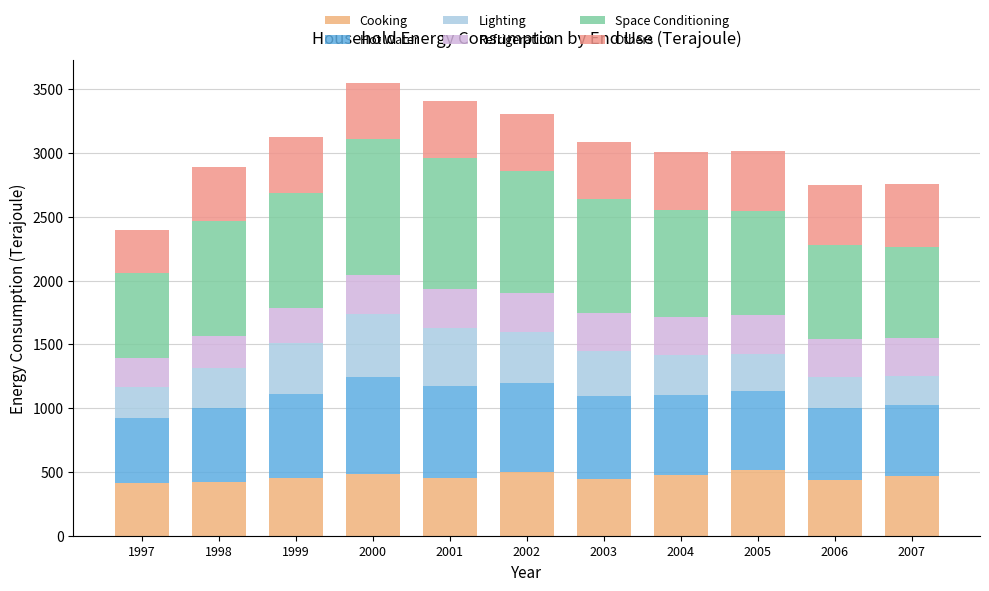

What is the sum of the Hot Water values at 2001 and 2004?

1353